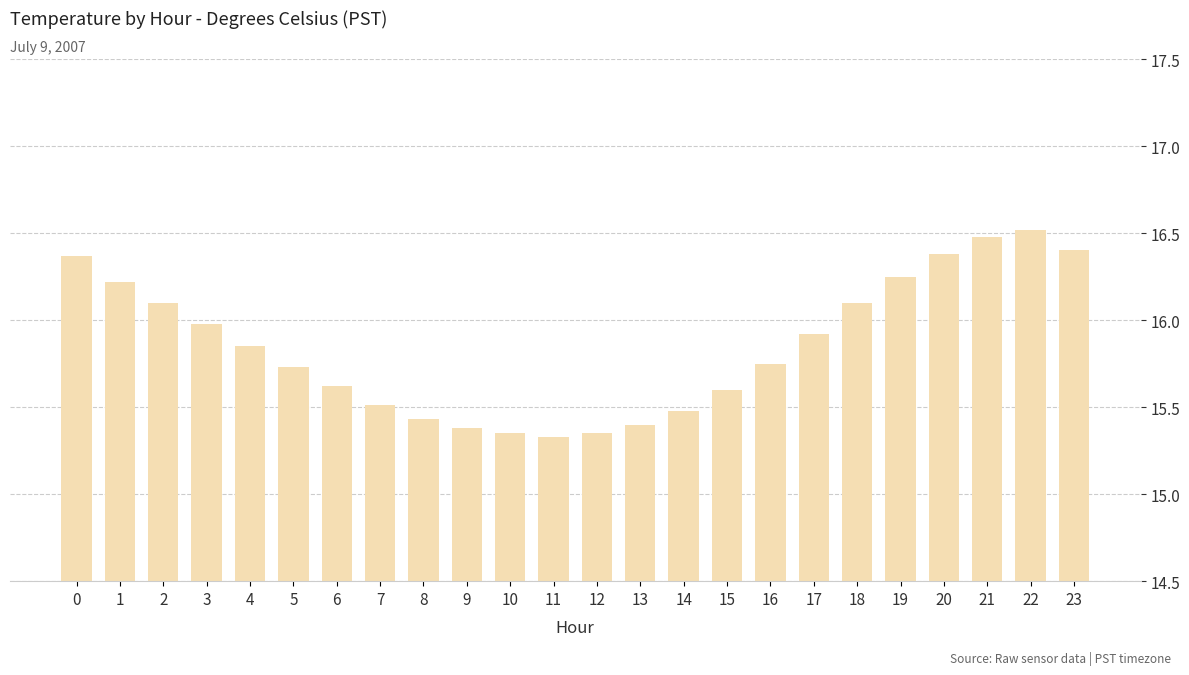

True or false: the data shows 7.9 at 4.

False